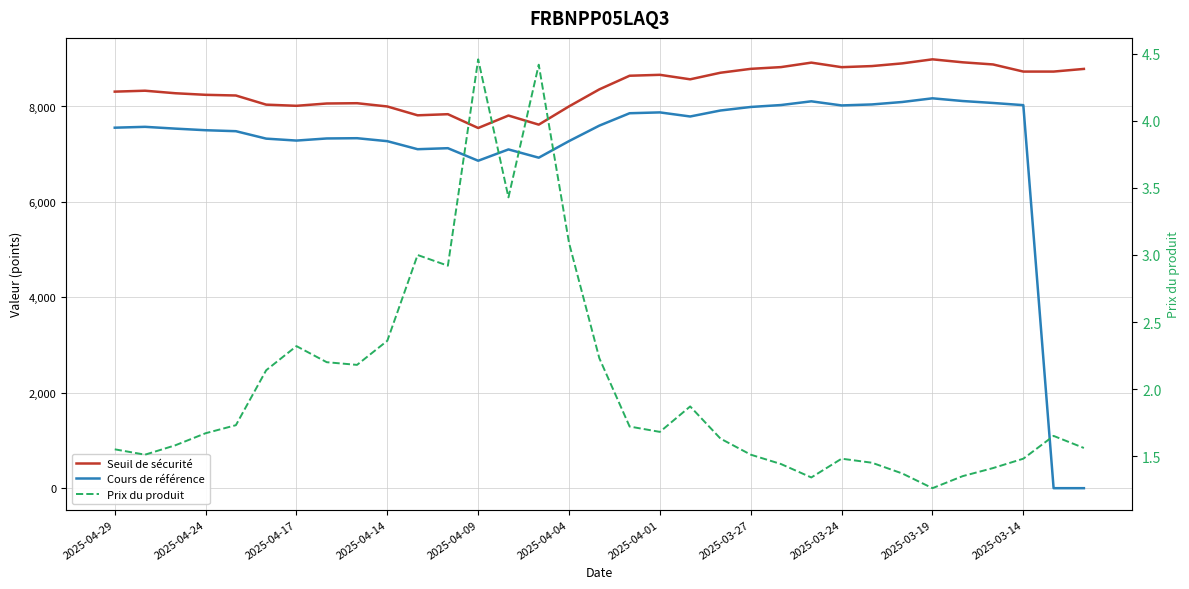

Is the value of Cours de référence at 2025-03-27 greater than the value of Prix du produit at 29?

Yes